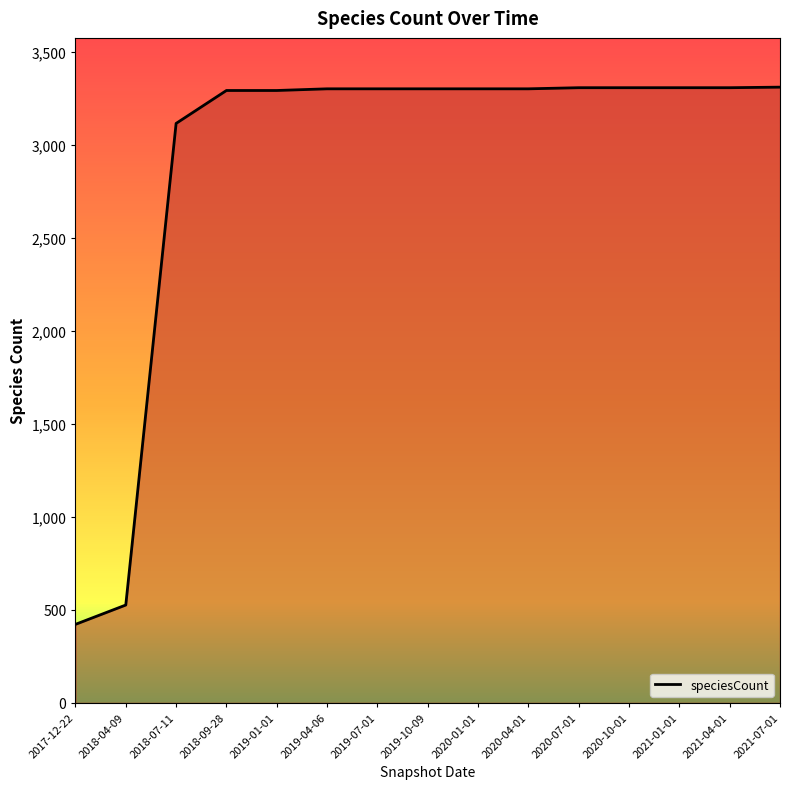

What is the change in value from 2020-04-01 to 2020-07-01?

+6